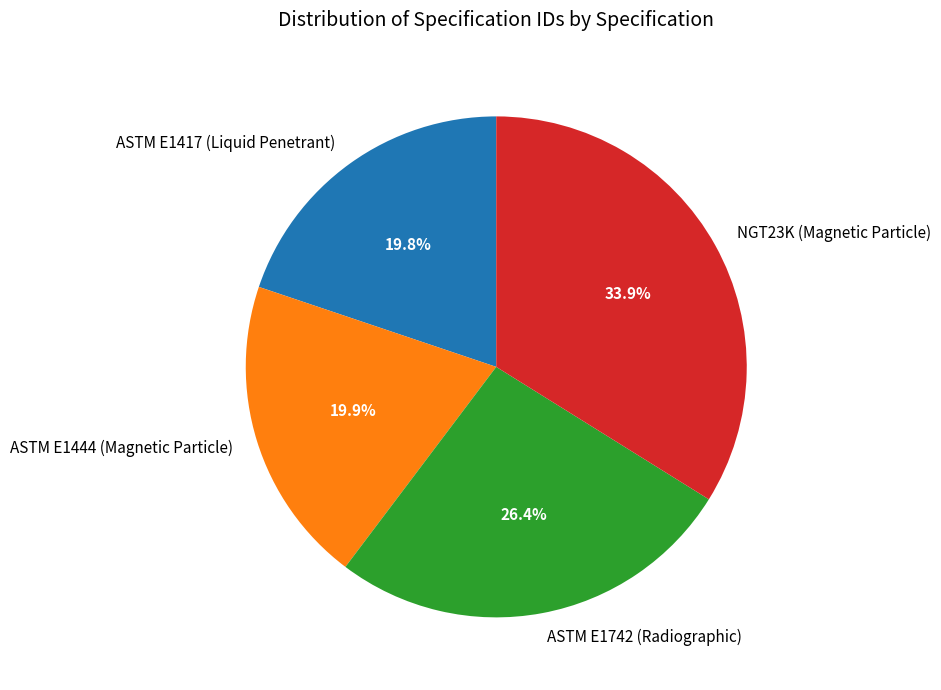

Which has a higher value, NGT23K (Magnetic Particle) or ASTM E1444 (Magnetic Particle)?

NGT23K (Magnetic Particle)